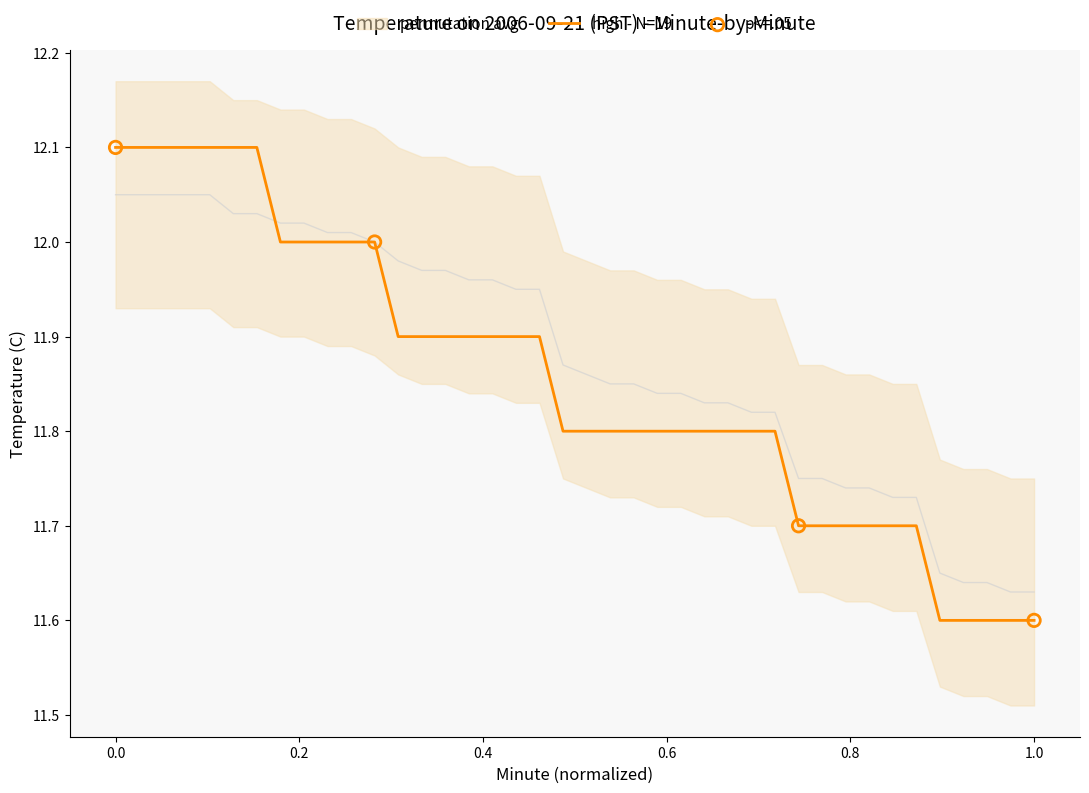

Which series reaches the maximum Y coordinate?

high - N=19